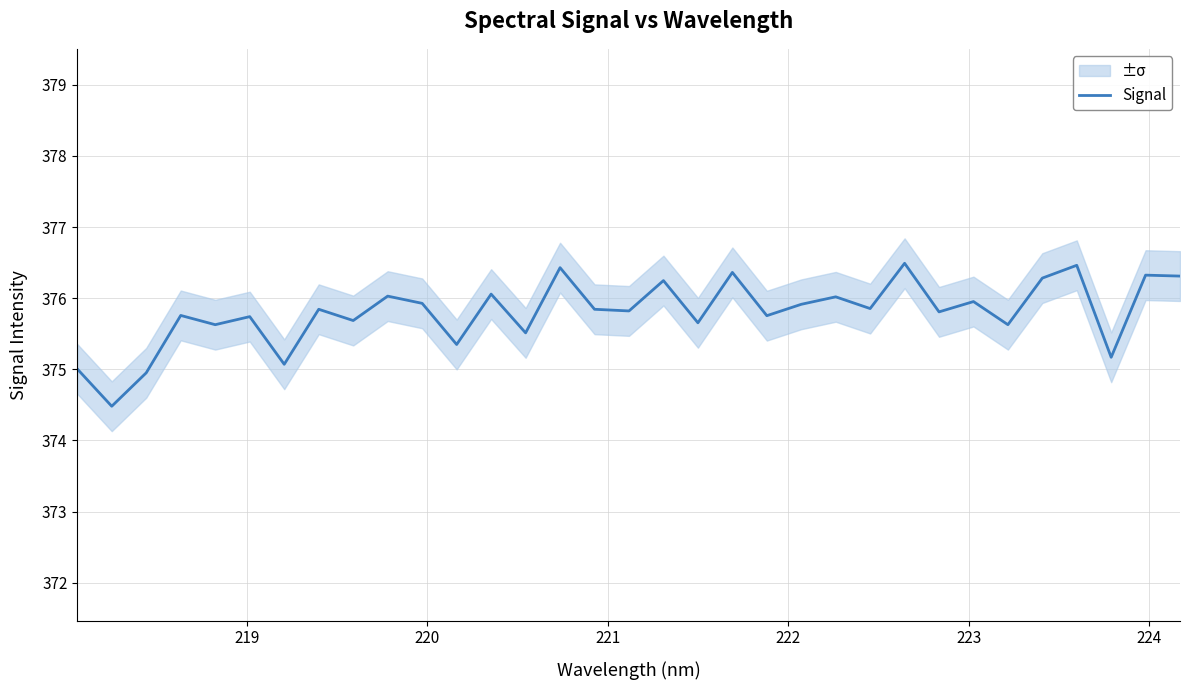

What is the maximum value for Signal?

376.5